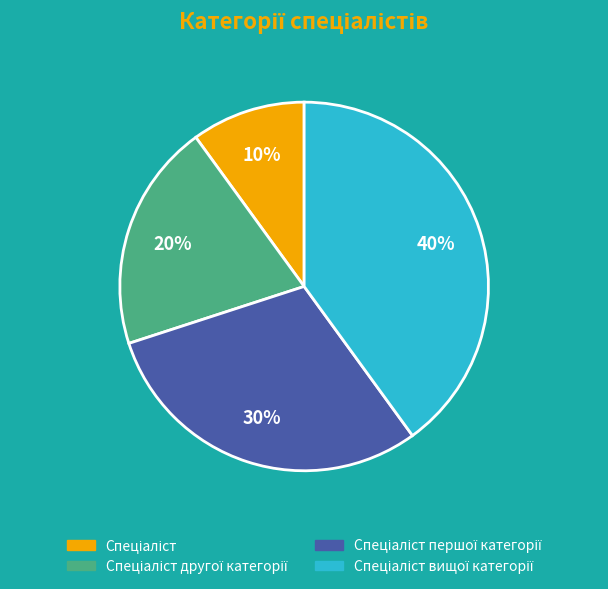

Is there a majority slice in this chart?

No